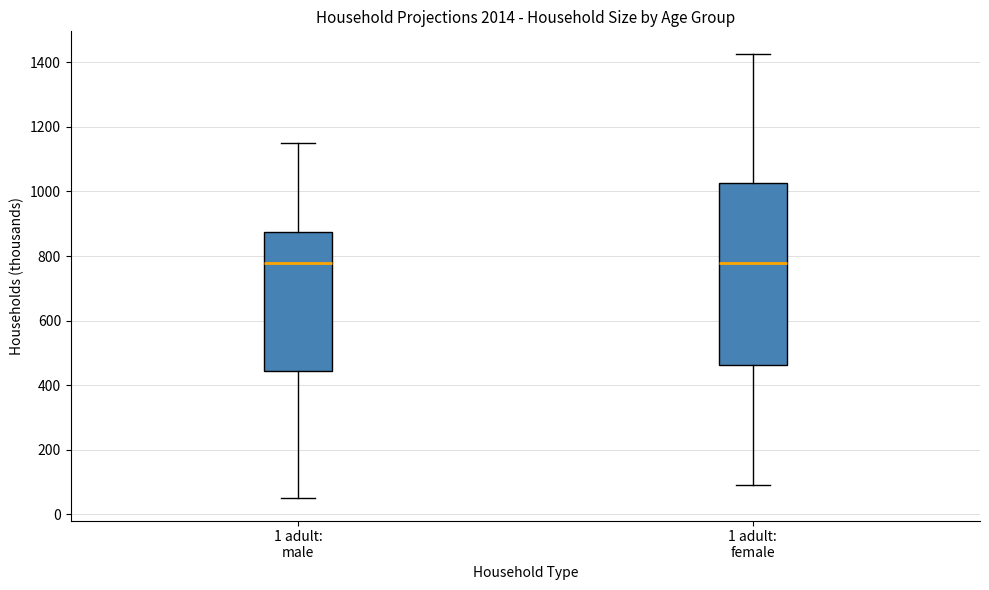

Comparing the boxes themselves (not the whiskers), which one is the tallest?

1 adult: female